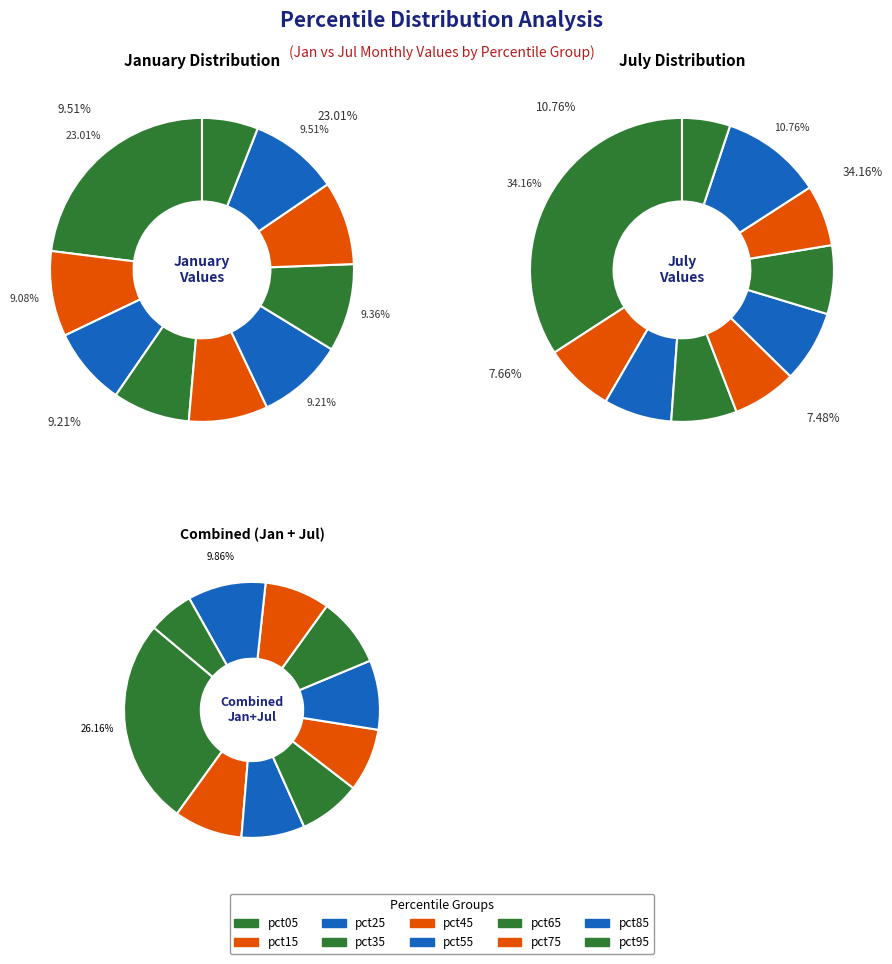

Is there any slice that represents more than half of the pie?

No